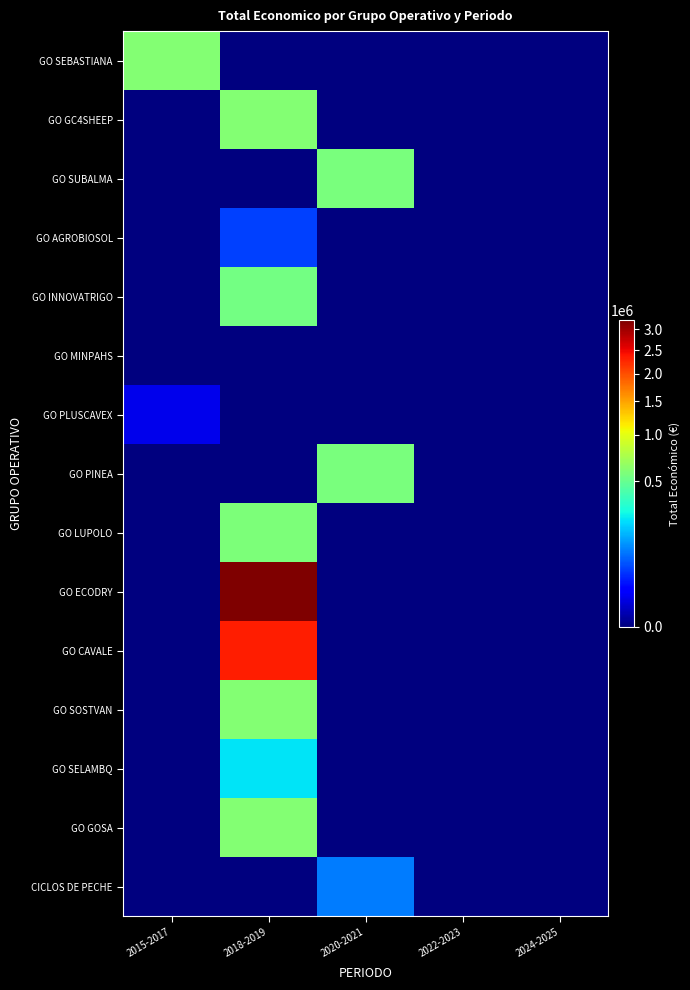

What is the total value across all series at 2020-2021?

1230130